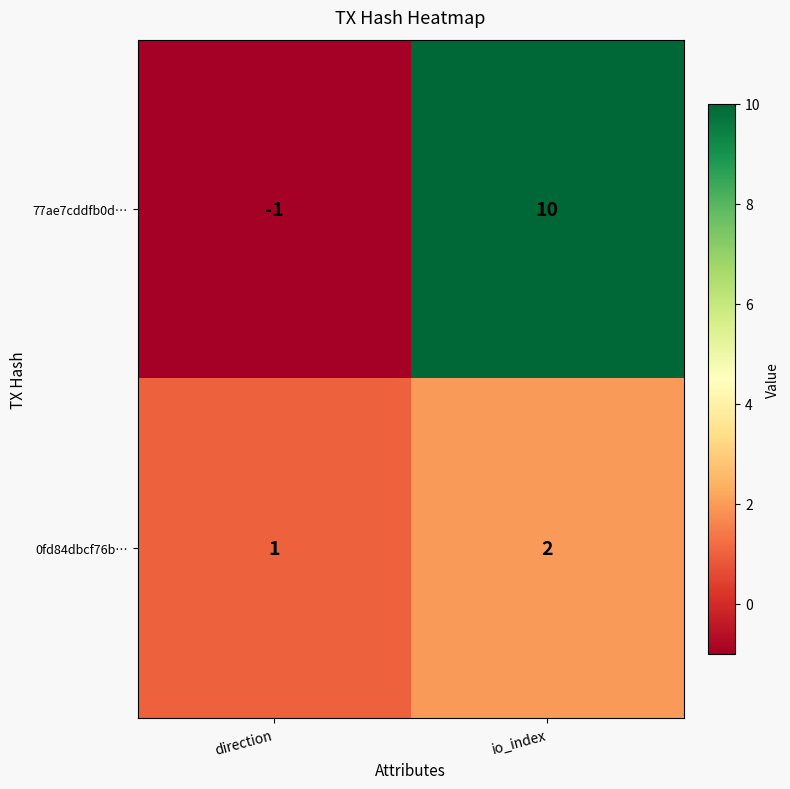

How many series are shown in this chart?

2